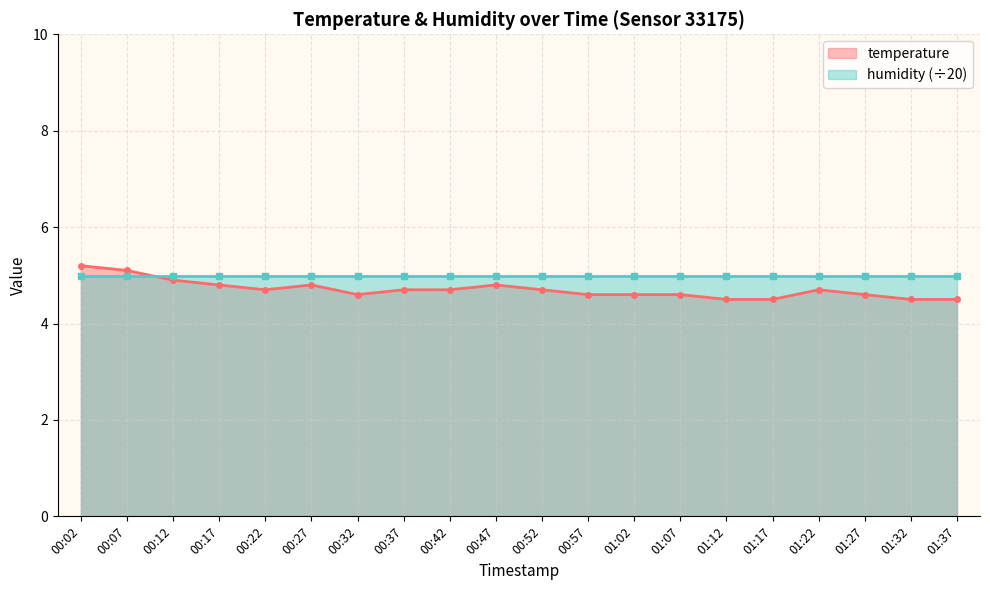

Reading right to left, transcribe all the data shown in this chart.

4.5	4.5	4.6	4.7	4.5	4.5	4.6	4.6	4.6	4.7	4.8	4.7	4.7	4.6	4.8	4.7	4.8	4.9	5.1	5.2